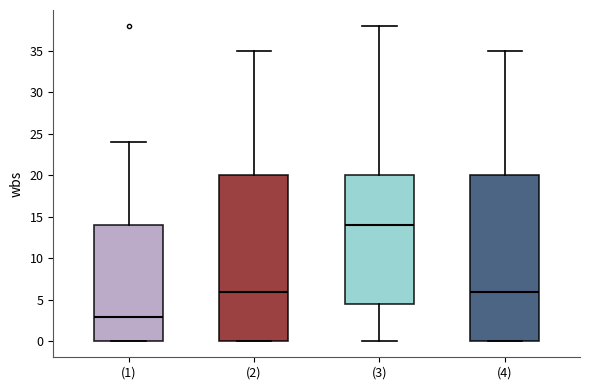

Which box has the lowest median line?

(1)